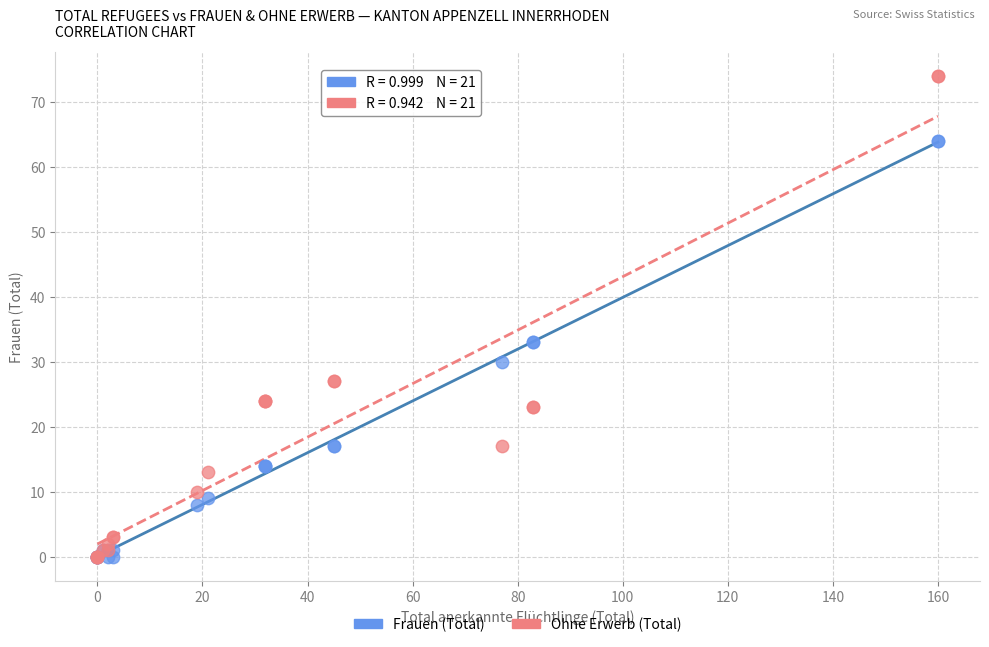

What are all the series names shown in the legend?

Frauen (Total), Ohne Erwerb (Total)